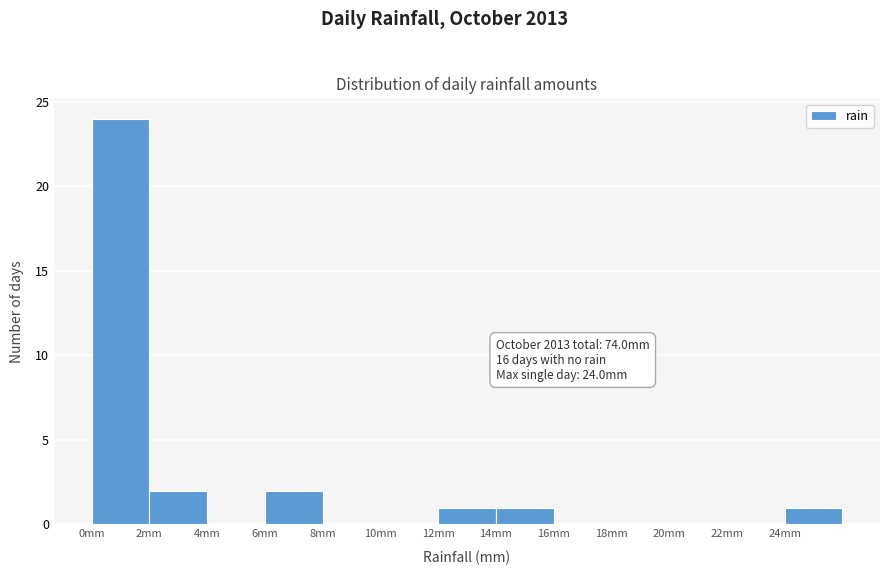

Over which range of the x-axis is the bar tallest?

0 to 2